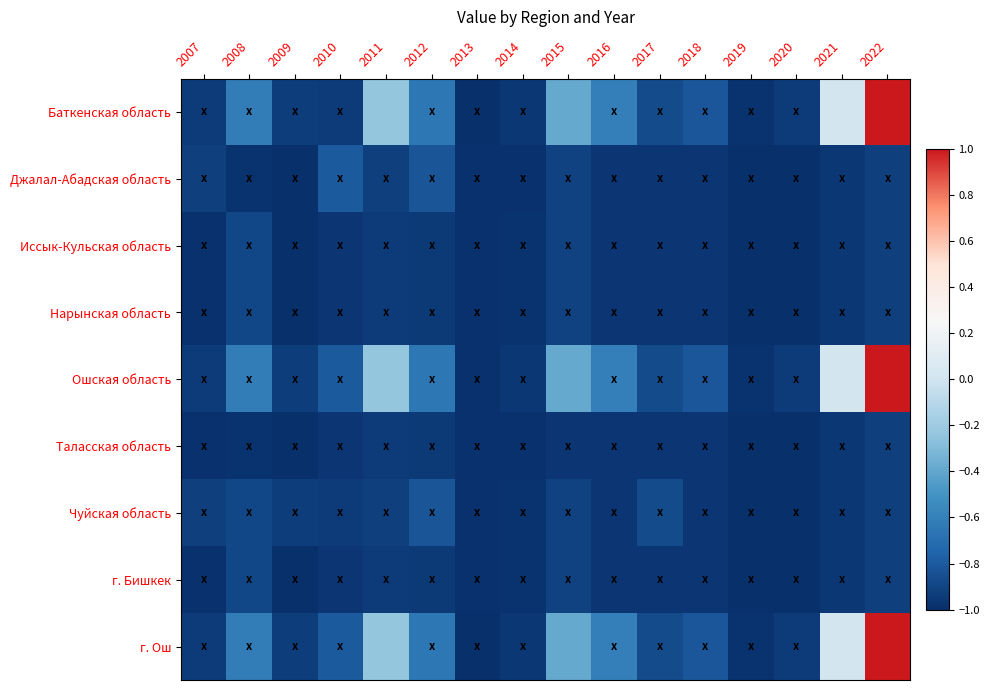

Rank the series by their maximum value, from highest to lowest.

Баткенская область, Ошская область, г. Ош, Джалал-Абадская область, Чуйская область, Иссык-Кульская область, Нарынская область, г. Бишкек, Таласская область